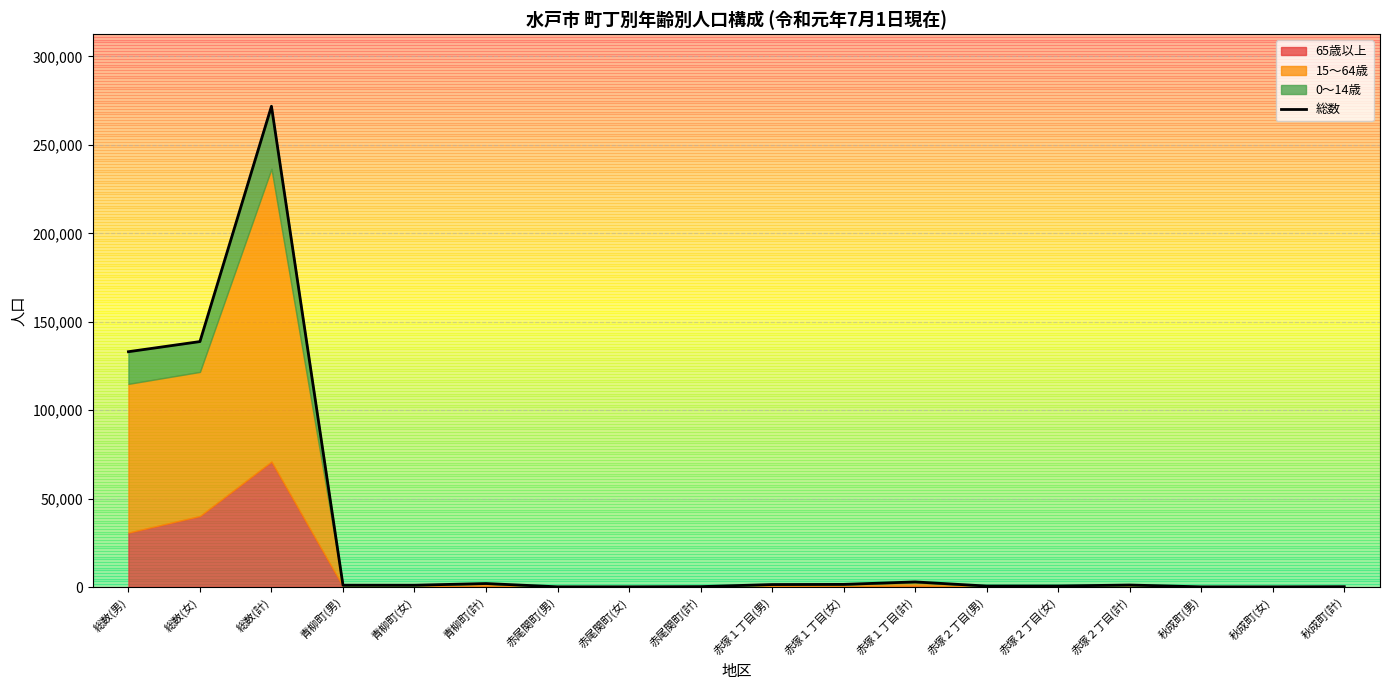

What position from the left is 赤塚２丁目(女)?

14